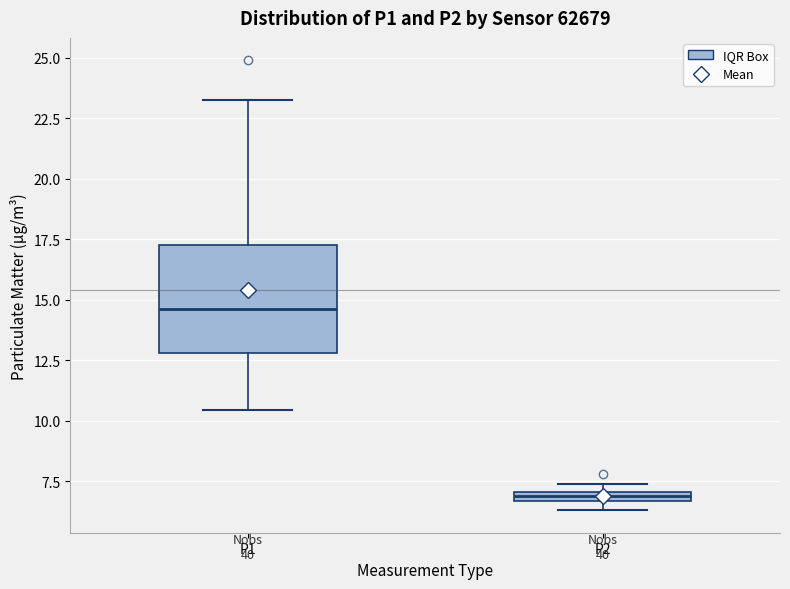

Which box has the highest median line?

P1